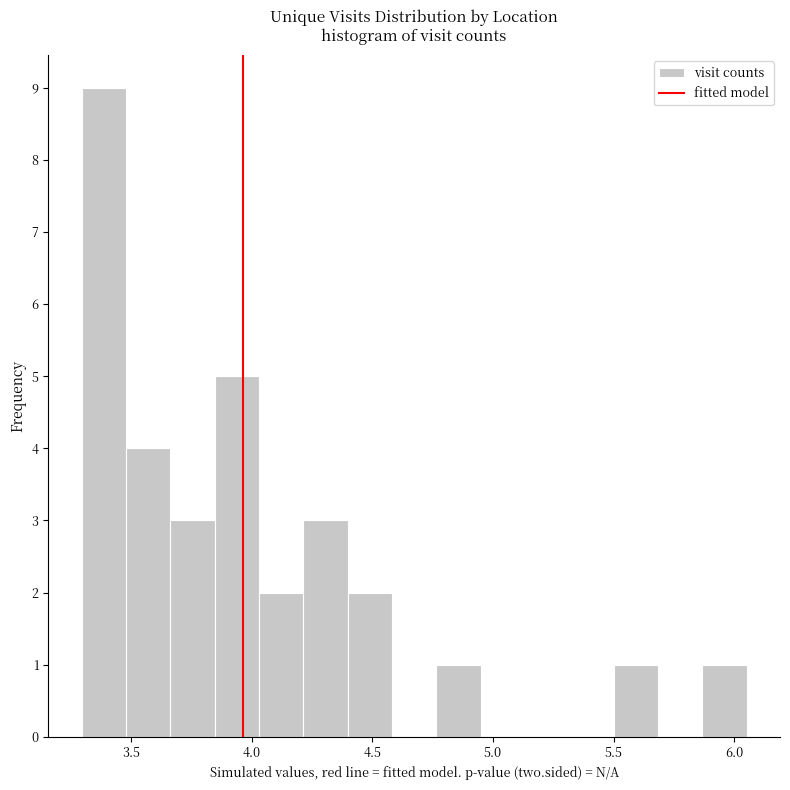

Around what value on the x-axis is the tallest bar? Give the approximate position of its centre, as read against the axis.

3.40